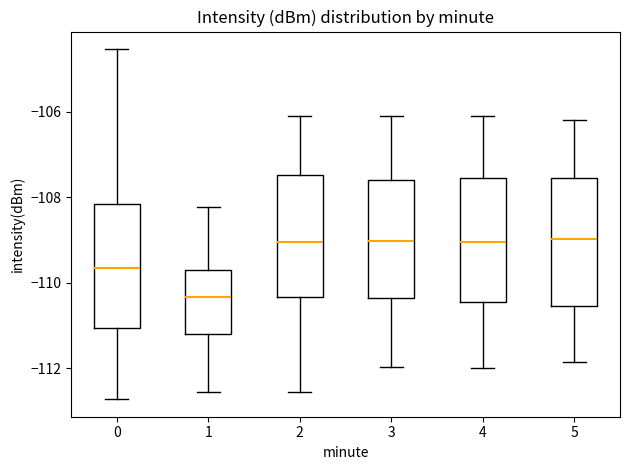

Reading left to right, read every box against the y-axis: the position of its median line, the range the box covers, and the ends of its whiskers. The values are not printed on the chart, so give them approximately, as read against the axis.

0: median -109.6, box -111.0 to -108.2, whiskers -112.8 to -104.6
1: median -110.4, box -111.2 to -109.6, whiskers -112.6 to -108.2
2: median -109.0, box -110.4 to -107.4, whiskers -112.6 to -106.2
3: median -109.0, box -110.4 to -107.6, whiskers -112.0 to -106.0
4: median -109.0, box -110.4 to -107.6, whiskers -112.0 to -106.2
5: median -109.0, box -110.6 to -107.6, whiskers -111.8 to -106.2